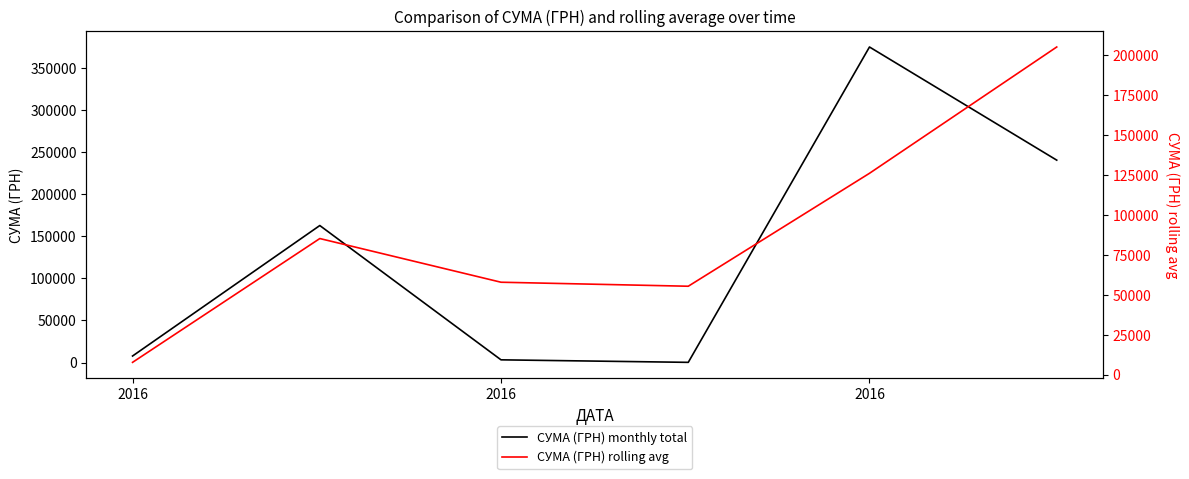

How many data points does each series have?

6